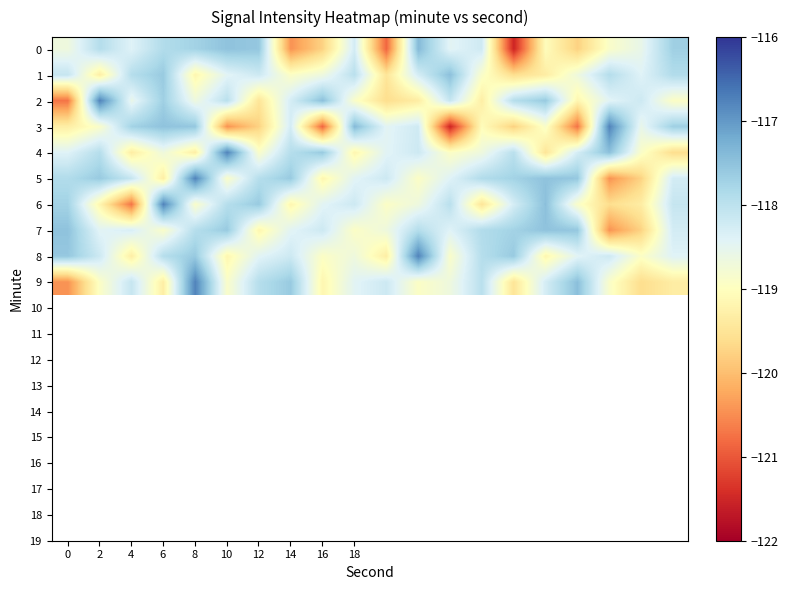

Reading left to right, list all the values displayed in this chart.

0: -118.7	-117.9	-118.4	-117.9	-117.7	-117.5	-117.6	-120.4	-119.8	-118.3	-120.9	-117.4	-118.5	-118.2	-121.5	-119.0	-119.8	-118.9	-118.6	-117.7
1: -118.1	-119.3	-117.9	-117.6	-119.2	-118.4	-118.2	-118.9	-118.7	-118.0	-119.5	-118.3	-117.5	-118.9	-119.6	-119.3	-118.7	-117.9	-118.4	-117.9
2: -120.7	-116.8	-118.6	-117.7	-118.7	-118.0	-119.5	-118.3	-117.5	-118.9	-119.6	-119.3	-118.1	-119.3	-117.9	-117.6	-119.2	-118.4	-118.2	-118.9
3: -119.3	-118.9	-117.7	-117.5	-117.6	-120.4	-119.8	-118.3	-120.9	-117.4	-118.5	-118.2	-121.5	-119.0	-119.8	-118.9	-120.7	-116.8	-118.6	-117.7
4: -118.4	-117.9	-119.3	-118.7	-119.3	-116.8	-118.9	-117.9	-117.6	-119.2	-118.4	-118.2	-118.9	-118.7	-118.0	-119.5	-118.3	-117.5	-118.9	-119.6
5: -117.9	-117.6	-118.1	-119.3	-116.8	-118.9	-117.9	-117.6	-119.2	-118.4	-118.2	-118.9	-118.4	-117.9	-117.7	-117.5	-117.6	-120.4	-119.8	-118.3
6: -117.7	-119.2	-120.7	-116.8	-118.9	-117.9	-117.6	-119.2	-118.4	-118.2	-118.9	-118.7	-118.0	-119.5	-118.3	-117.5	-118.9	-119.6	-119.3	-118.1
7: -117.5	-118.4	-118.3	-118.9	-117.9	-117.6	-119.2	-118.4	-118.2	-118.9	-118.7	-117.9	-118.4	-117.9	-117.7	-117.5	-117.6	-120.4	-119.8	-118.3
8: -117.6	-118.2	-119.3	-117.9	-117.6	-119.2	-118.4	-118.2	-118.9	-118.7	-119.3	-116.8	-118.9	-117.9	-117.6	-119.2	-118.4	-118.2	-118.9	-118.4
9: -120.4	-118.9	-118.1	-119.3	-116.8	-118.9	-117.9	-117.6	-119.2	-118.4	-118.2	-118.9	-118.7	-118.0	-119.5	-118.3	-117.5	-118.9	-119.6	-119.3